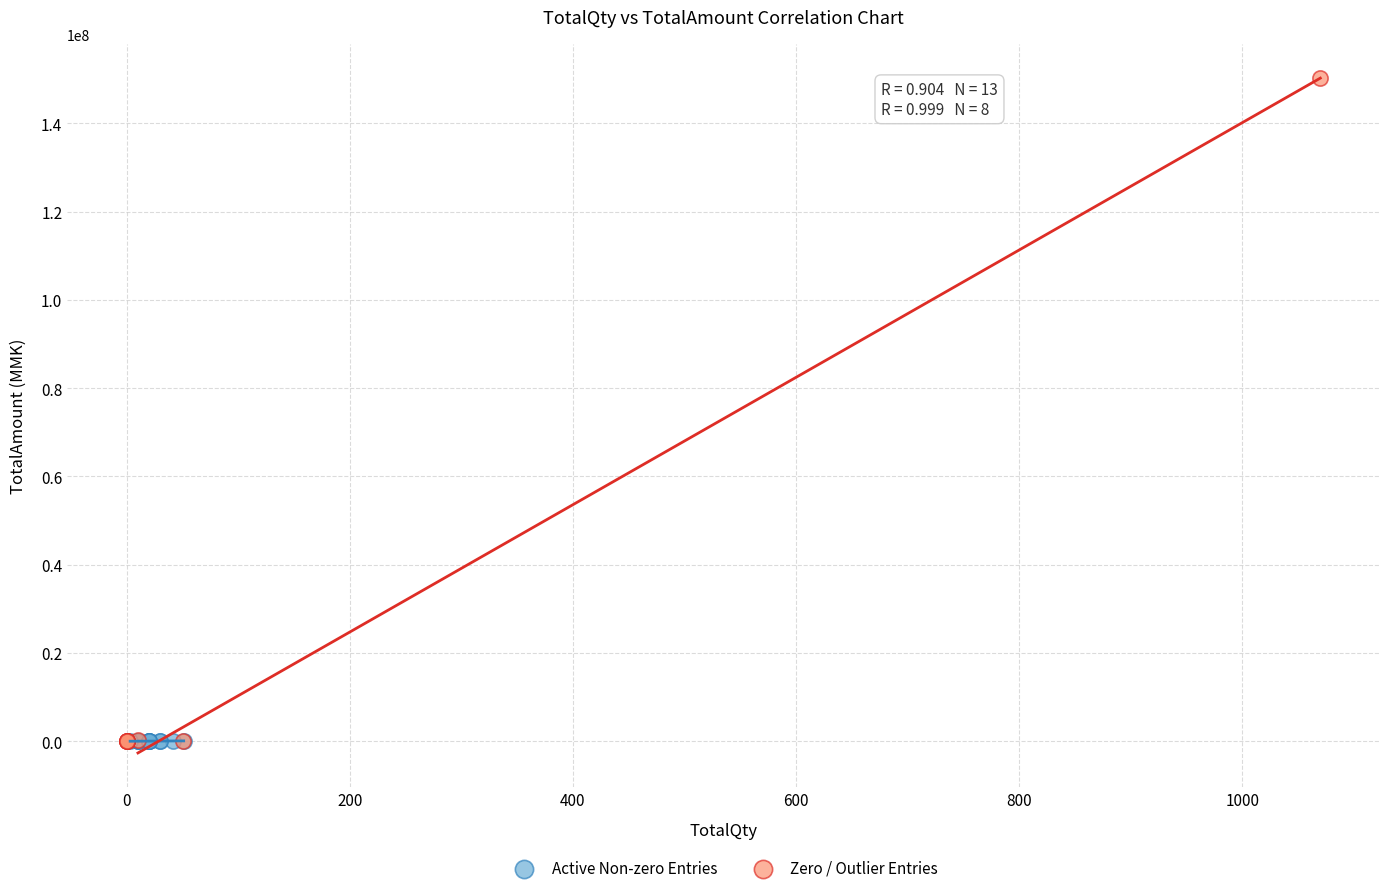

Which series reaches the maximum Y coordinate?

Zero / Outlier Entries